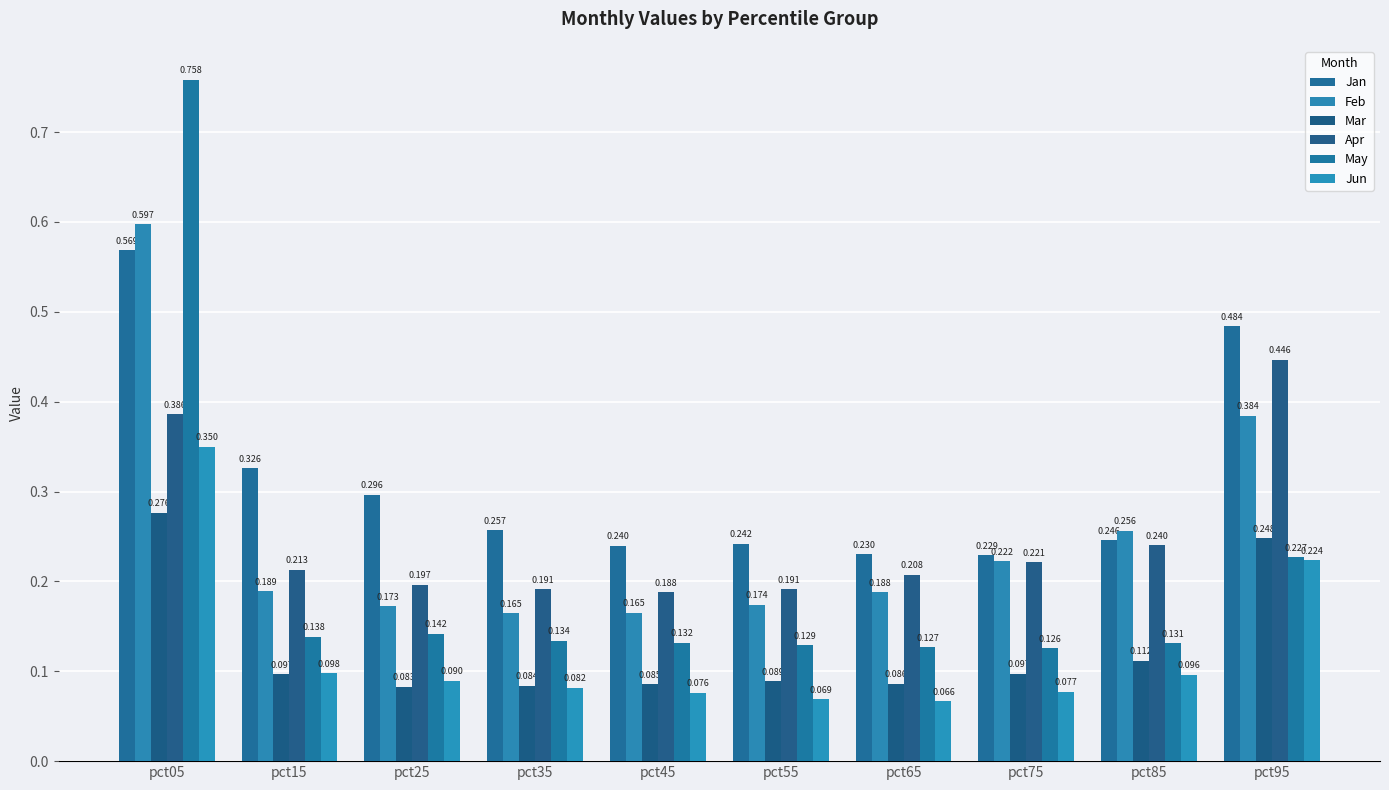

What is the value of the Mar bar at the 3rd from the left?

0.1